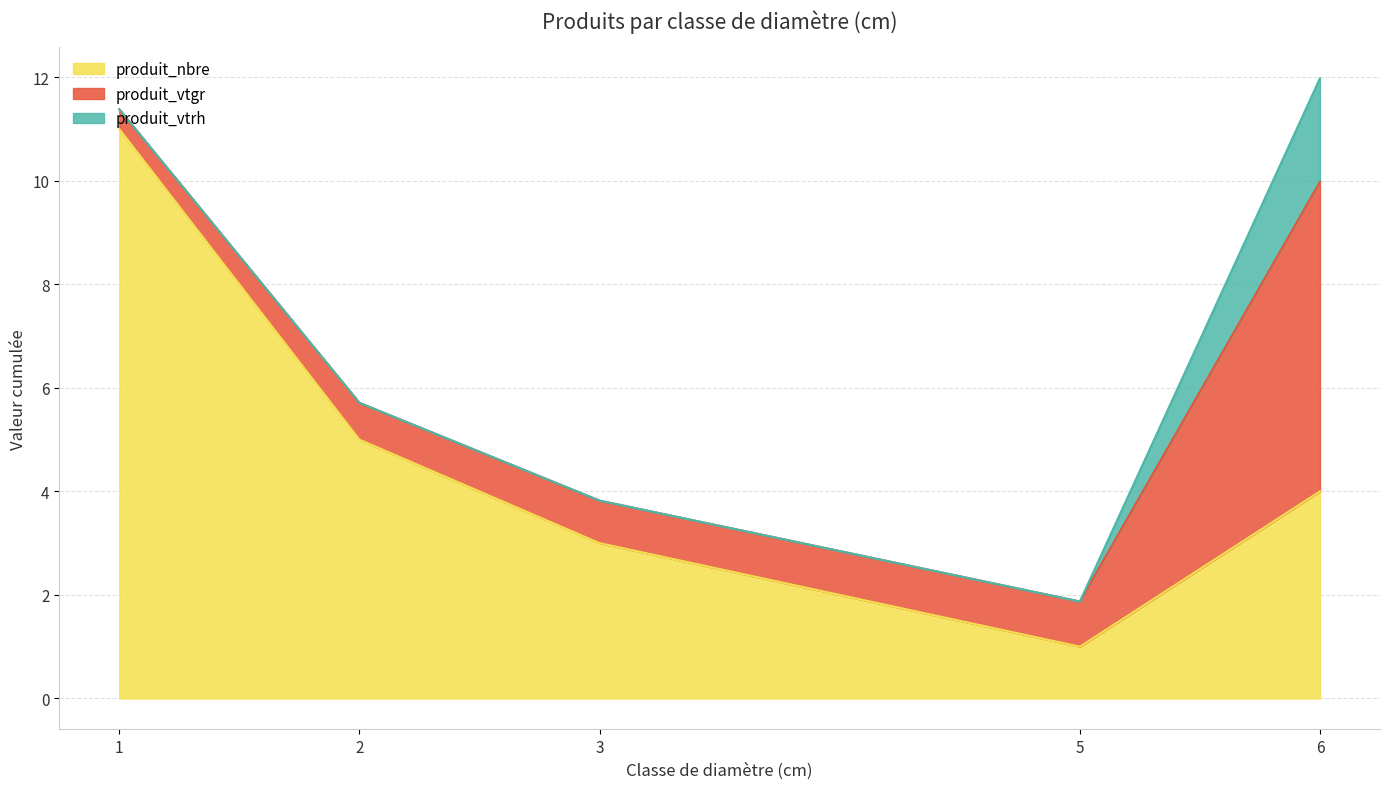

The produit_nbre series shows 1.0 at 5. True or false?

True